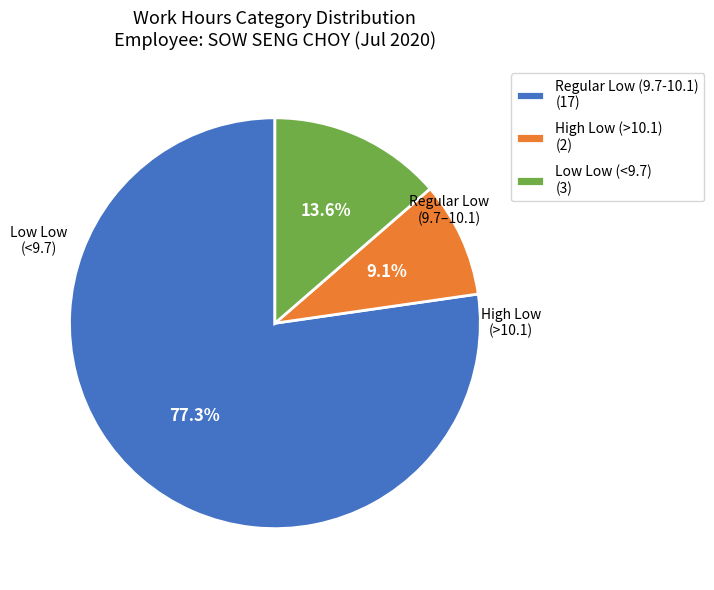

What percentage do Regular Low (9.7-10.1) (17) and High Low (>10.1) (2) together represent?

86.4%